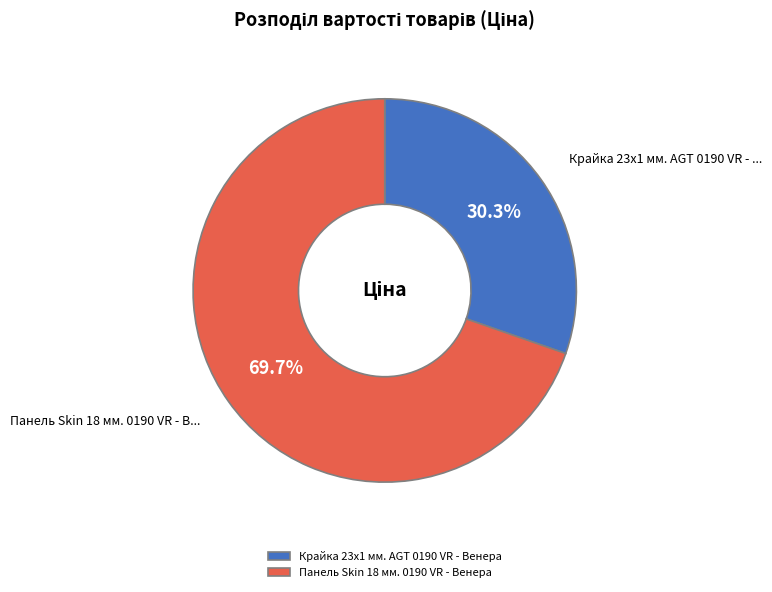

Count the number of slices in the pie.

2